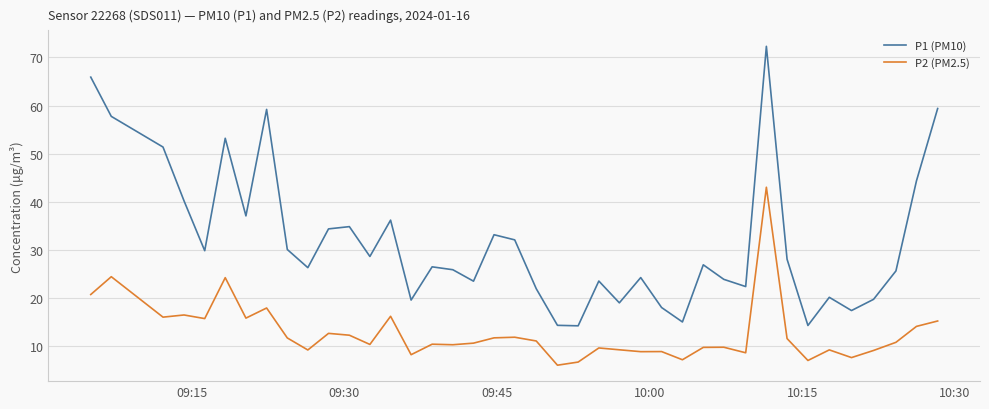

True or false: P1 (PM10) and P2 (PM2.5) intersect in this chart.

False